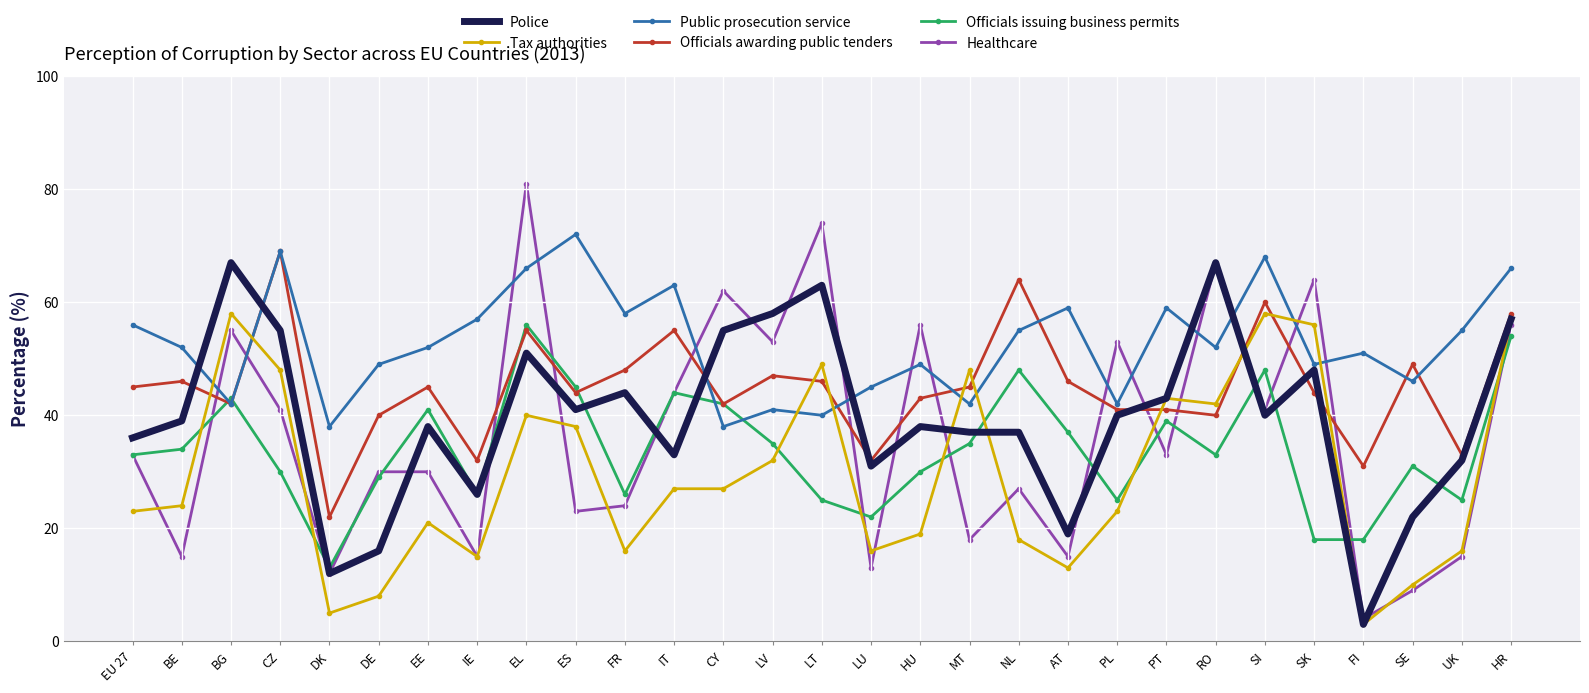

What position from the left is LU?

16